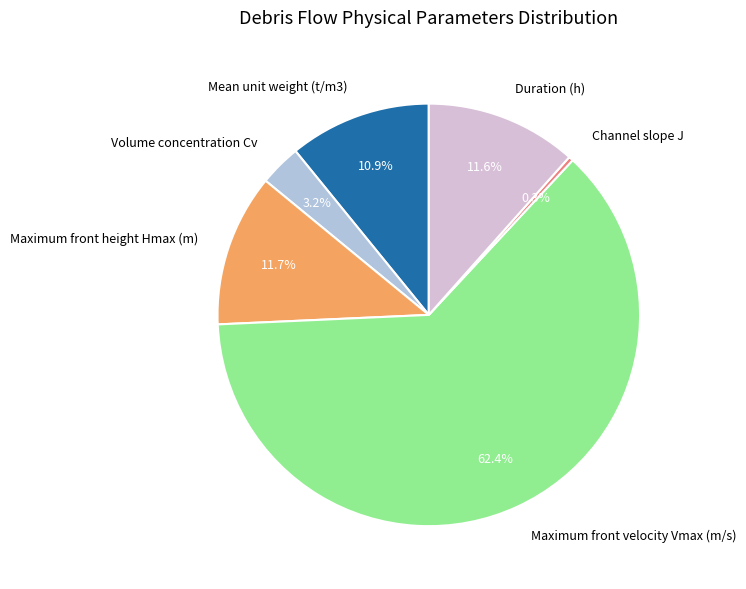

To the nearest percent, what is the difference between the largest and smallest slice percentages?

62%